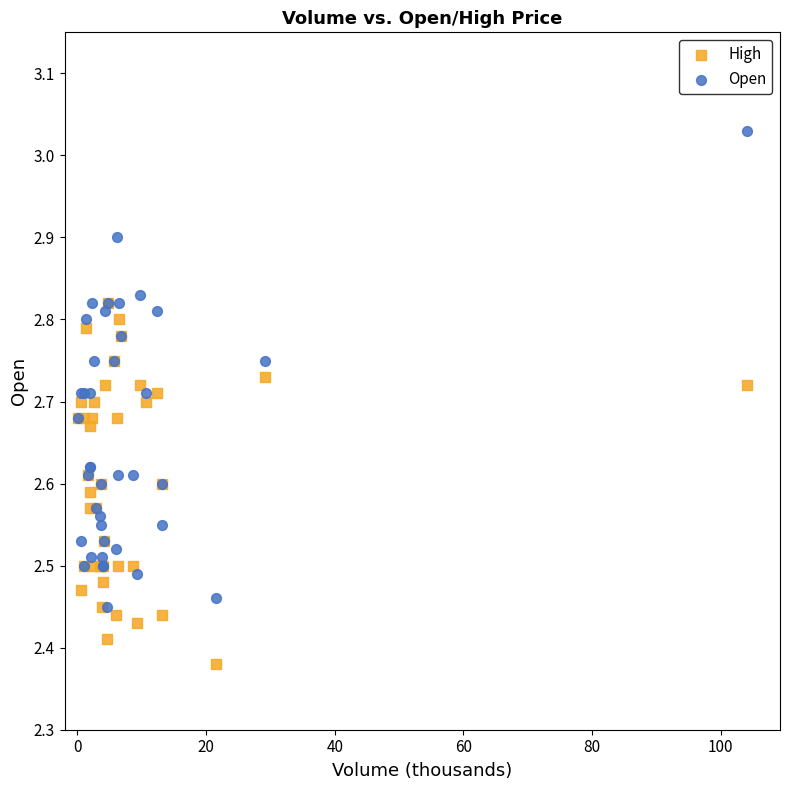

Which series contains the lowest Y value?

High